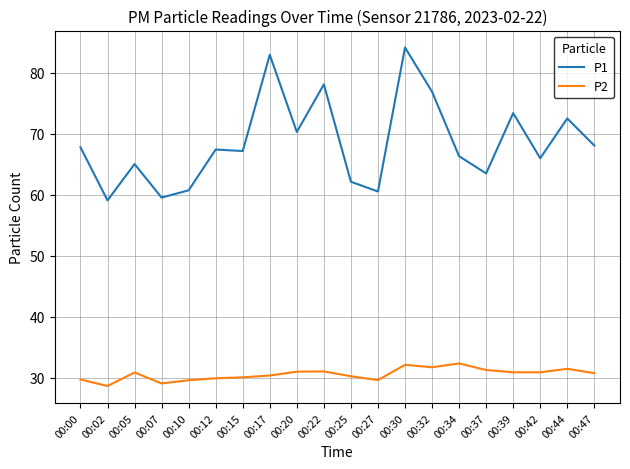

The value of P1 at 00:32 is 48.1. True or false?

False